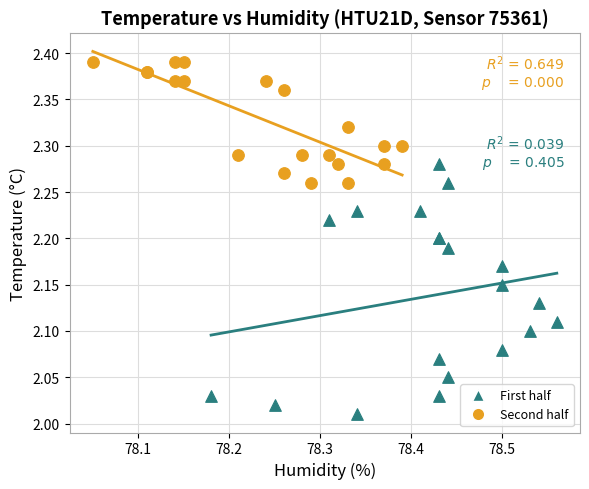

Which series reaches the minimum Y coordinate?

First half